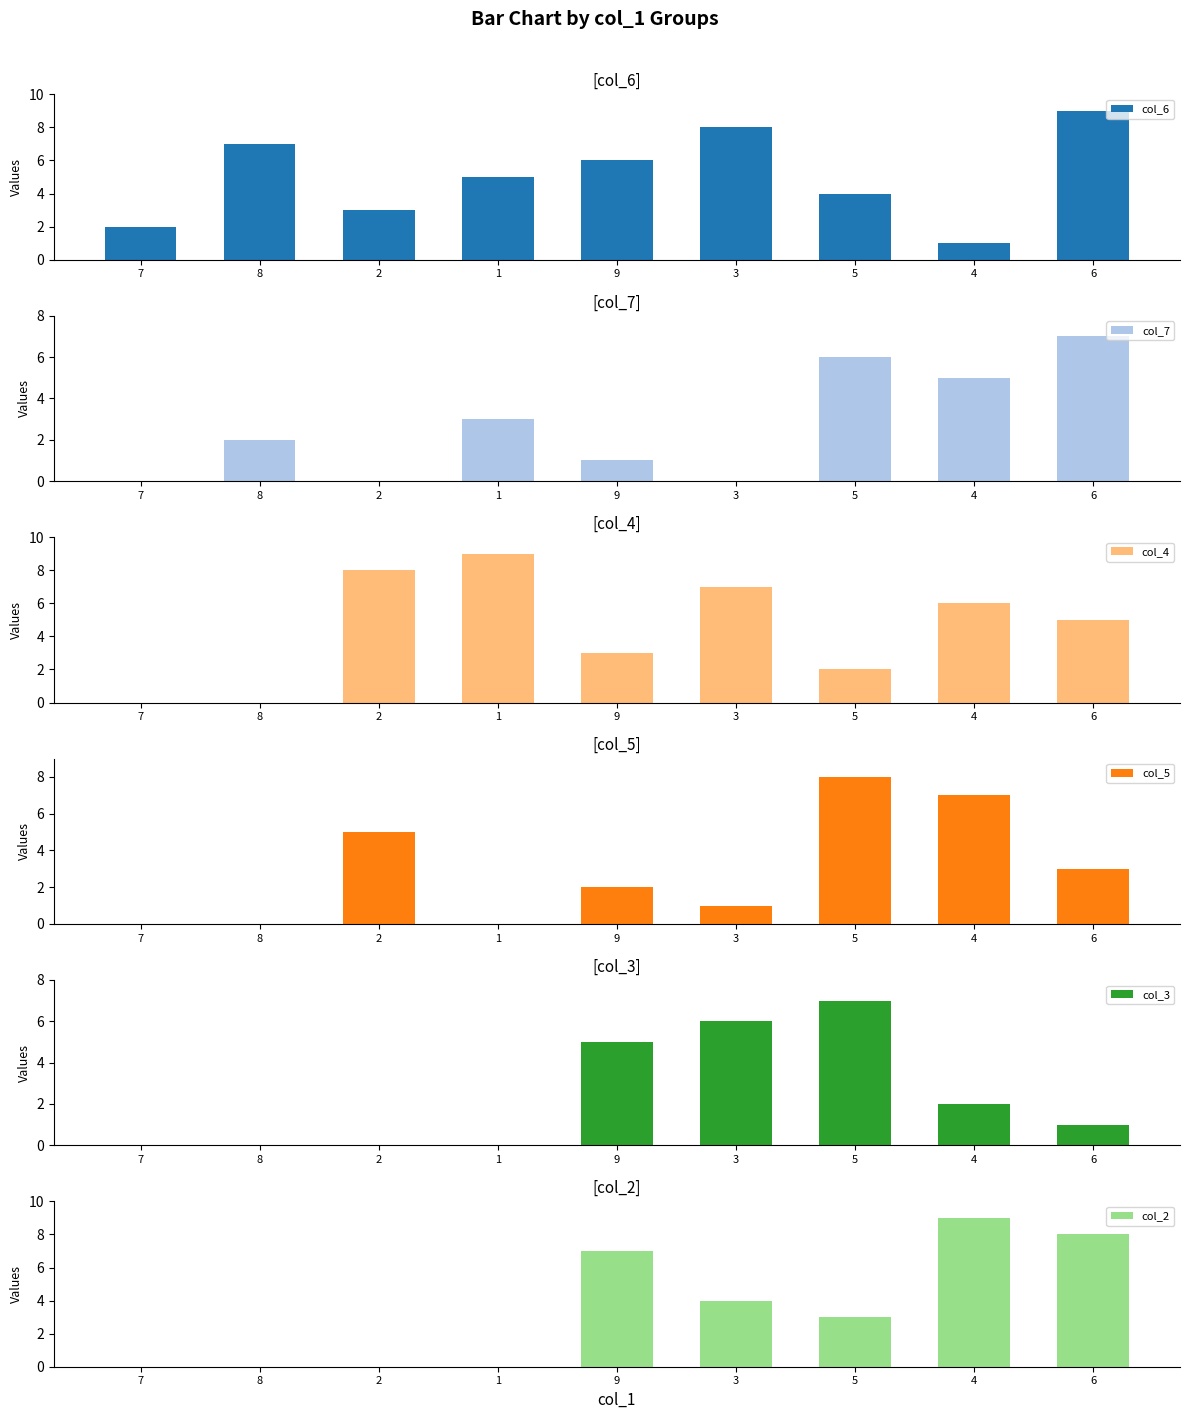

Rank the series at 2 from lowest to highest value.

col_7, col_3, col_2, col_6, col_5, col_4